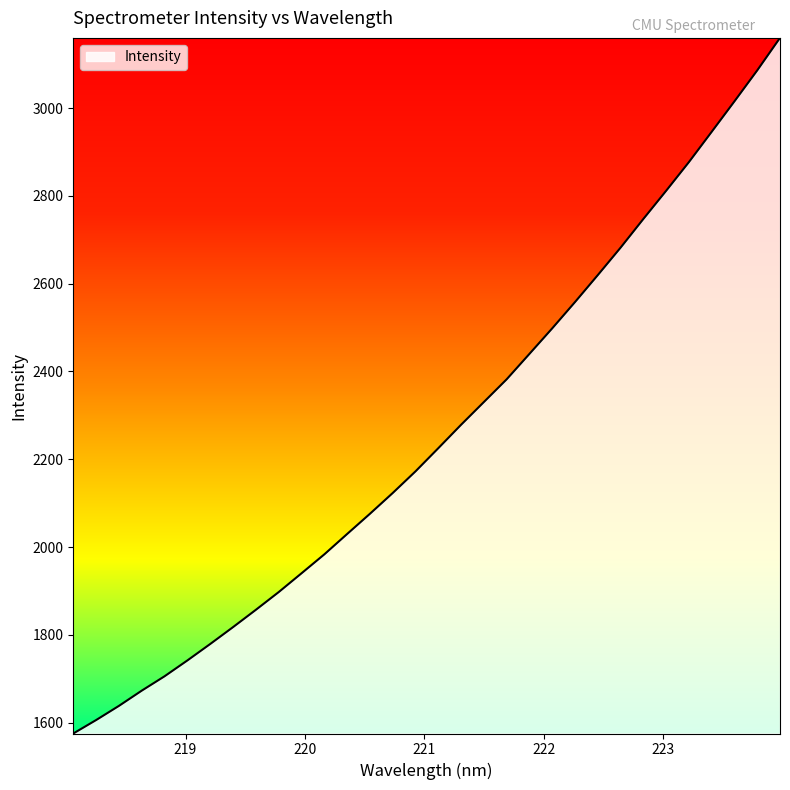

What is the minimum value shown in the chart?

1575.4